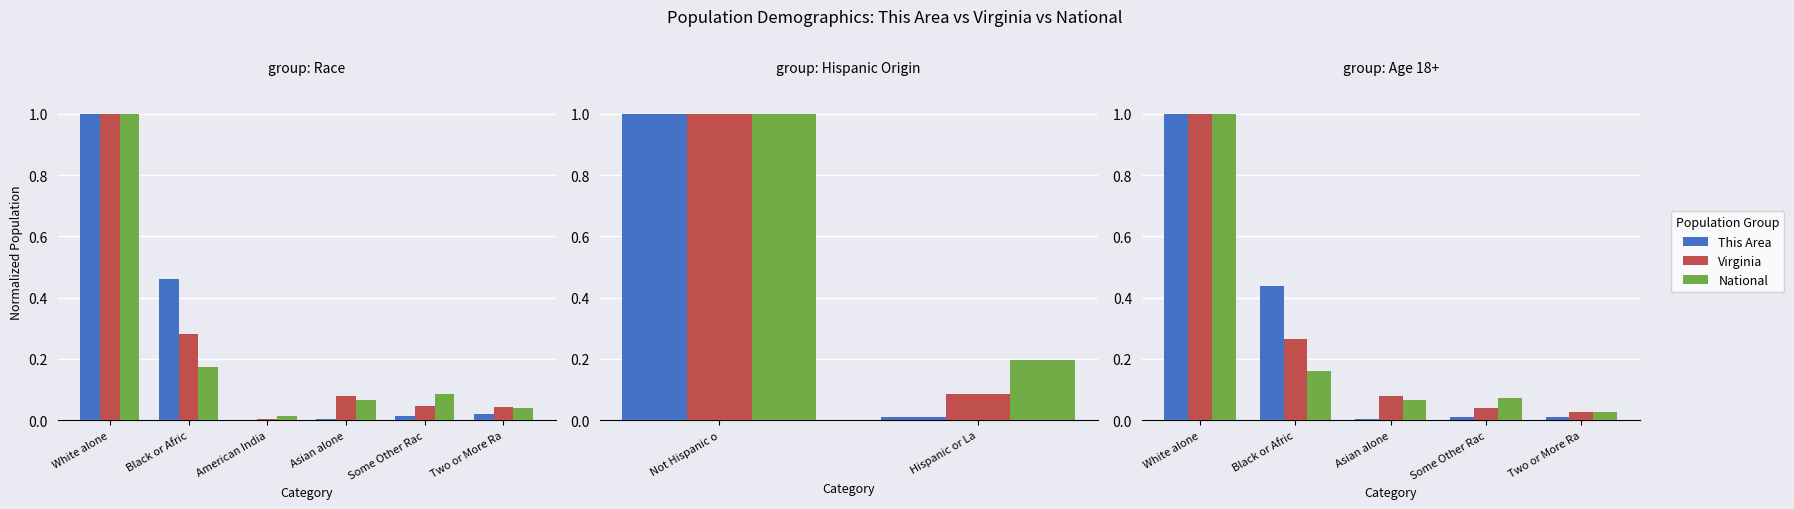

The value of National at Some Other Rac is 0.1. True or false?

True